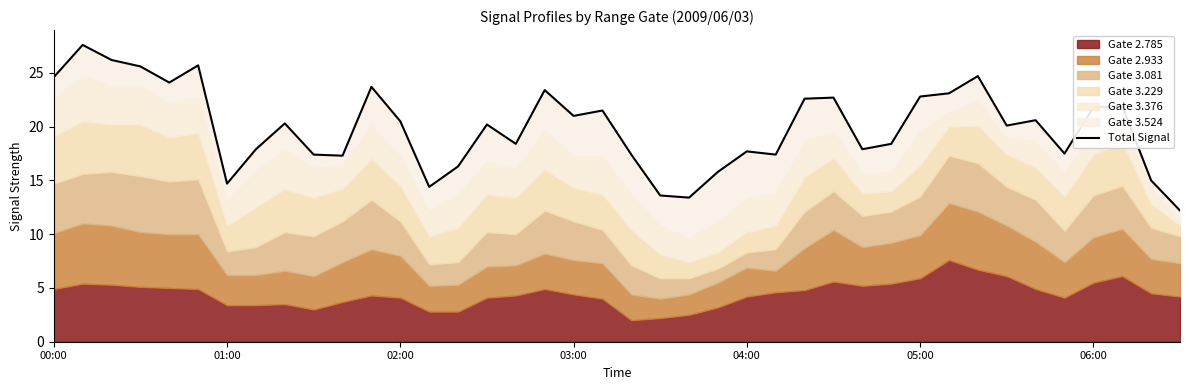

How many values are below 20?

18